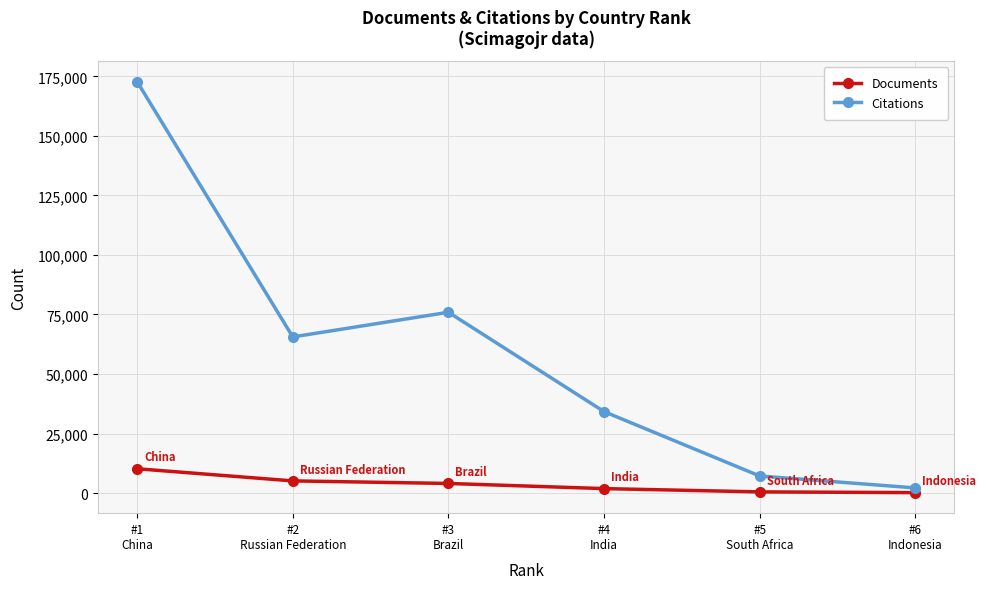

What is the total value across all series at #2
Russian Federation?

70693